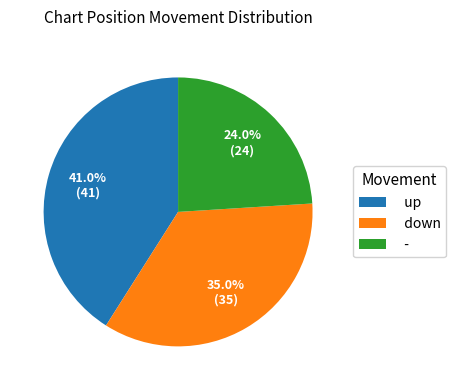

To the nearest percent, what percentage of the pie is down?

35%